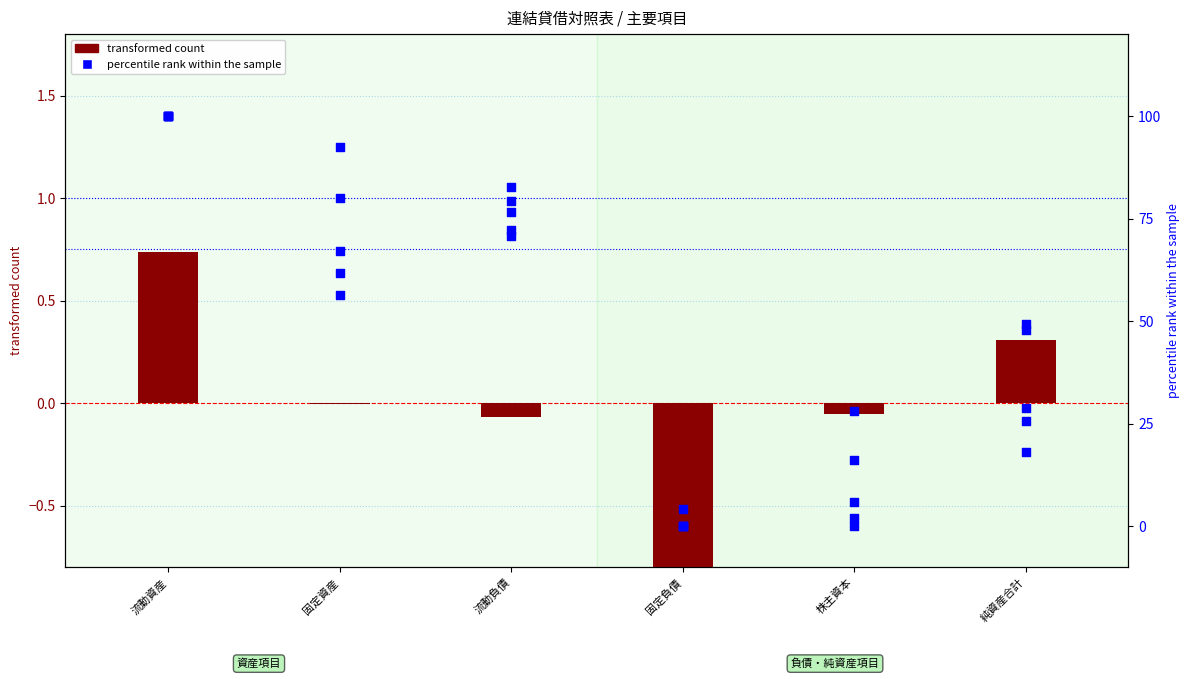

Which series reaches the maximum Y coordinate?

percentile rank within the sample